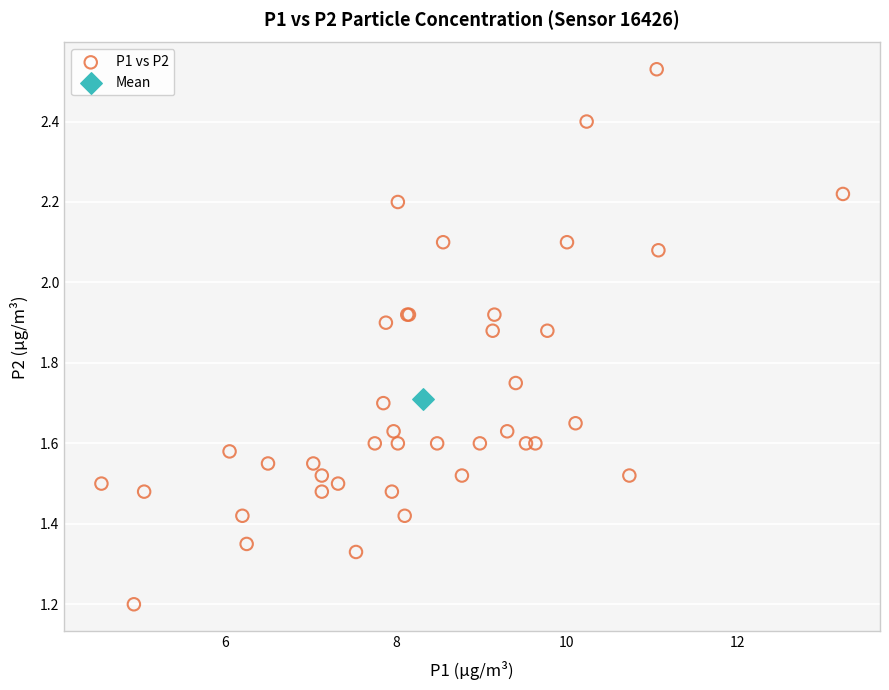

What are all the series names shown in the legend?

P1 vs P2, Mean